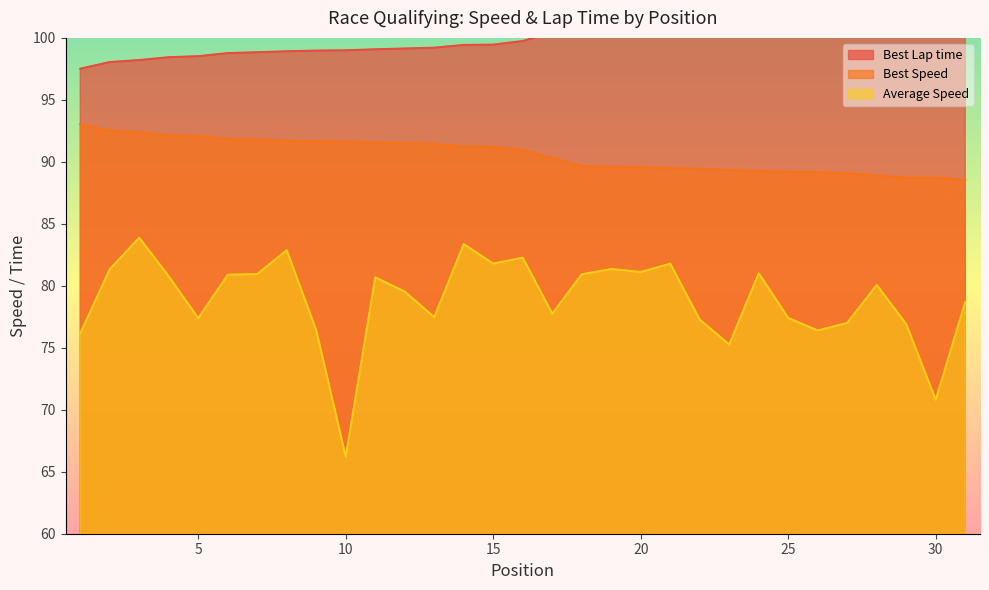

True or false: Average Speed and Best Lap time intersect in this chart.

False